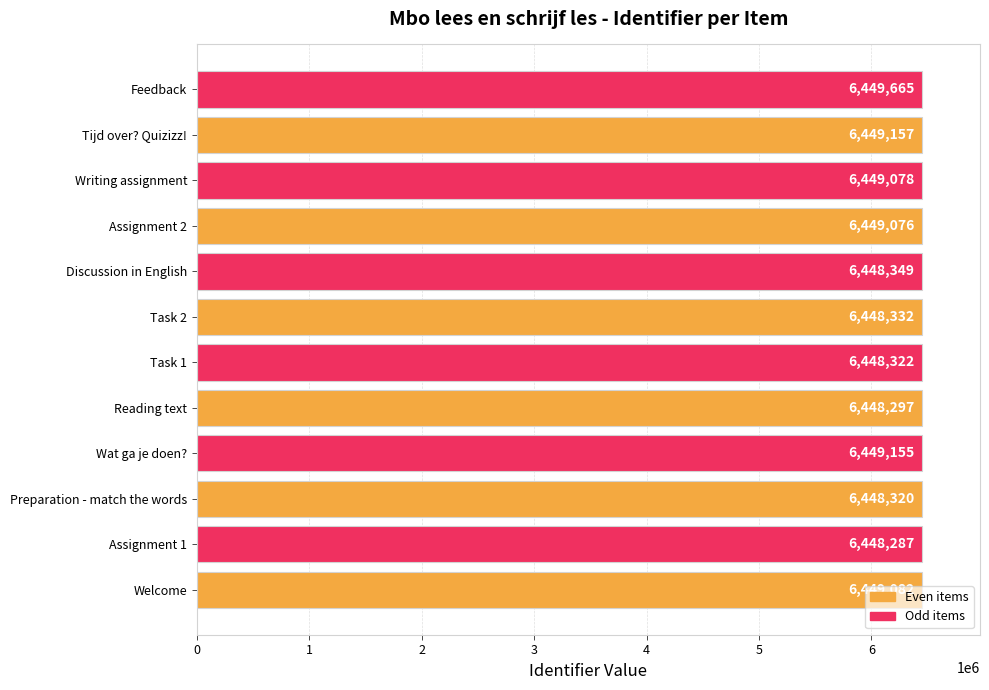

Does the chart contain stacked bars?

No